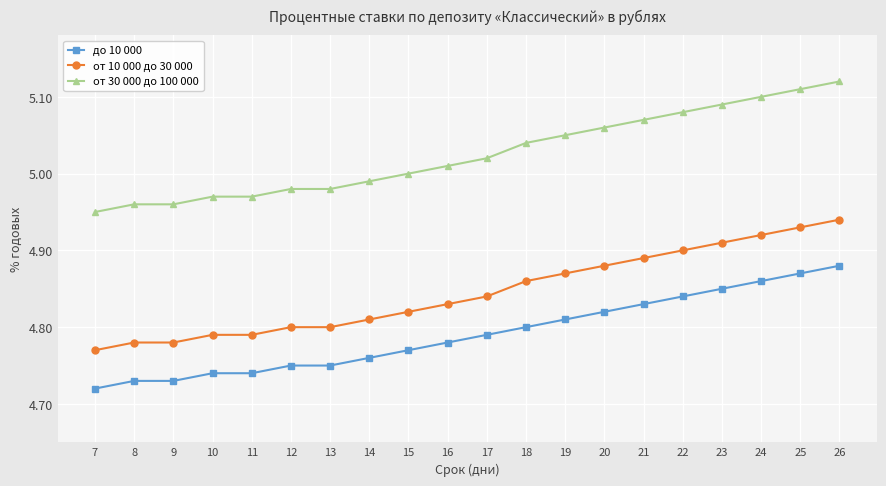

At how many categories does at least one series exceed 4?

20